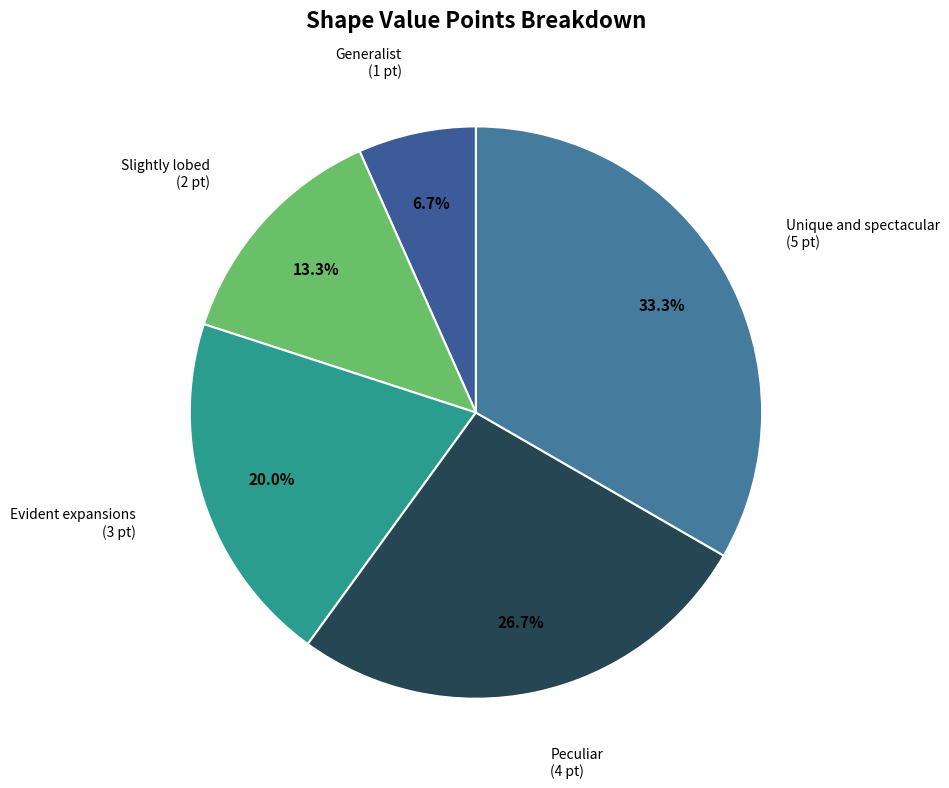

To the nearest percent, what is the difference between the largest and smallest slice percentages?

27%